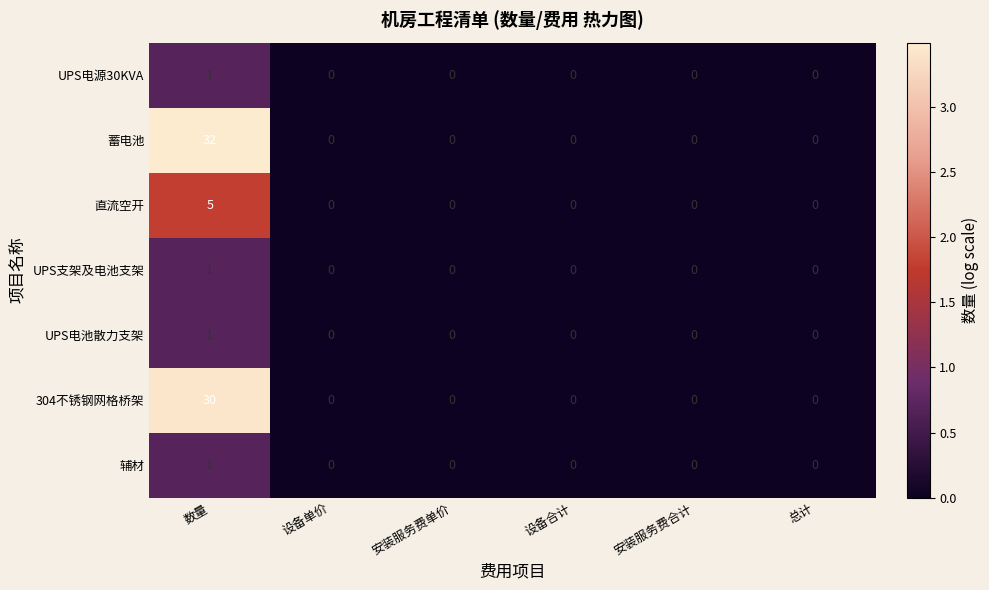

How many categories are shown in the chart?

6